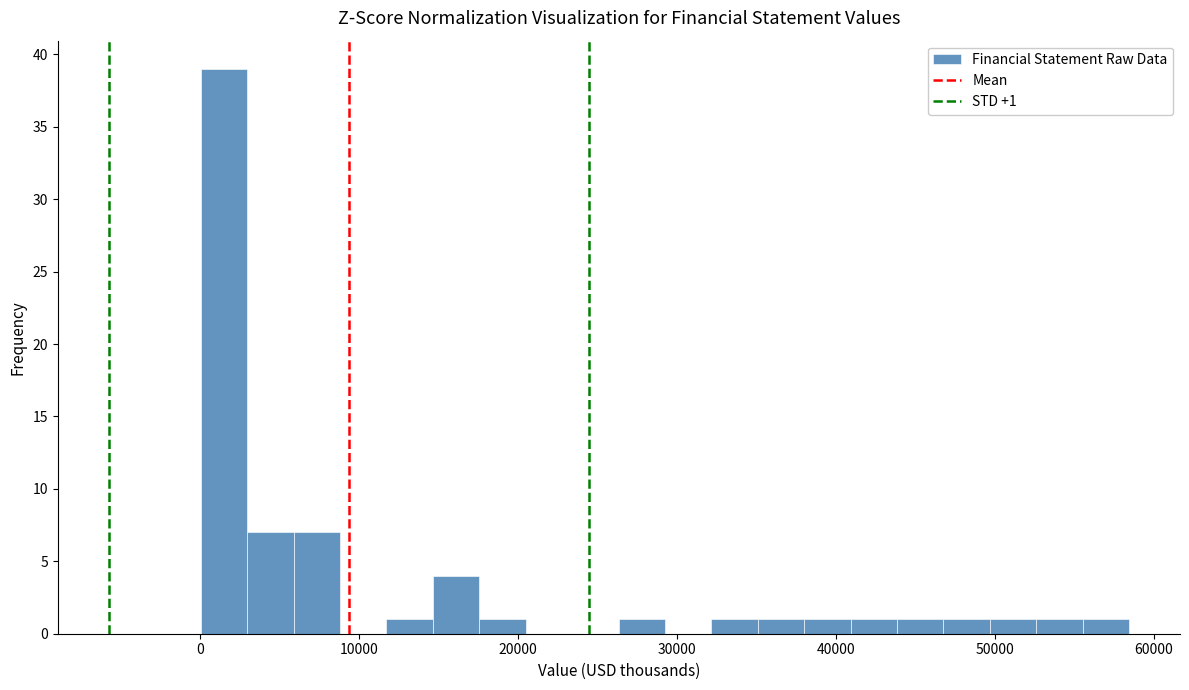

Around what value on the x-axis is the tallest bar? Give the approximate position of its centre, as read against the axis.

2000